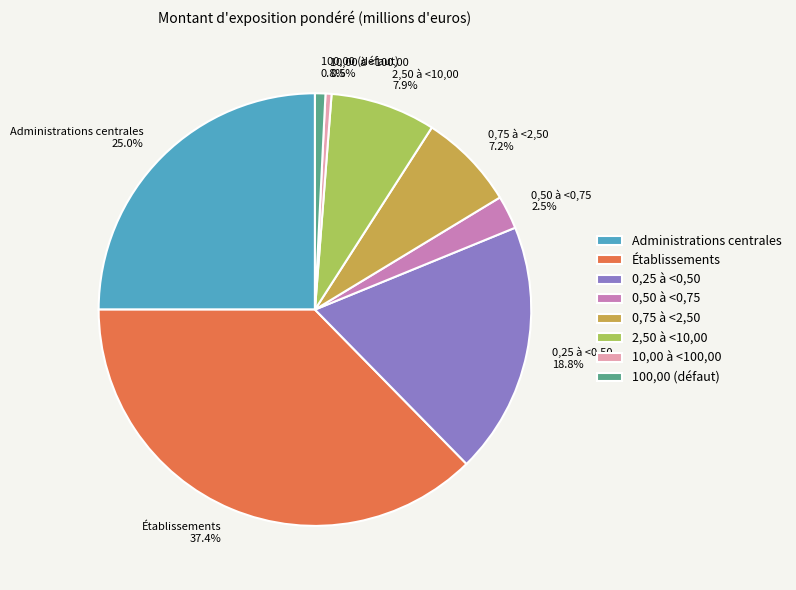

Which slice is the largest?

Établissements